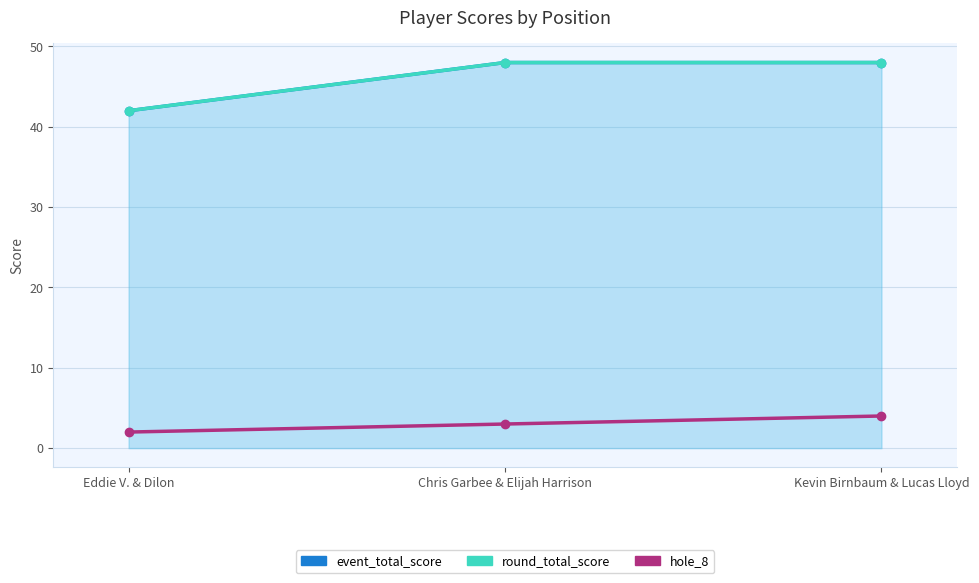

What is the difference between the maximum and minimum values in the round_total_score series?

6